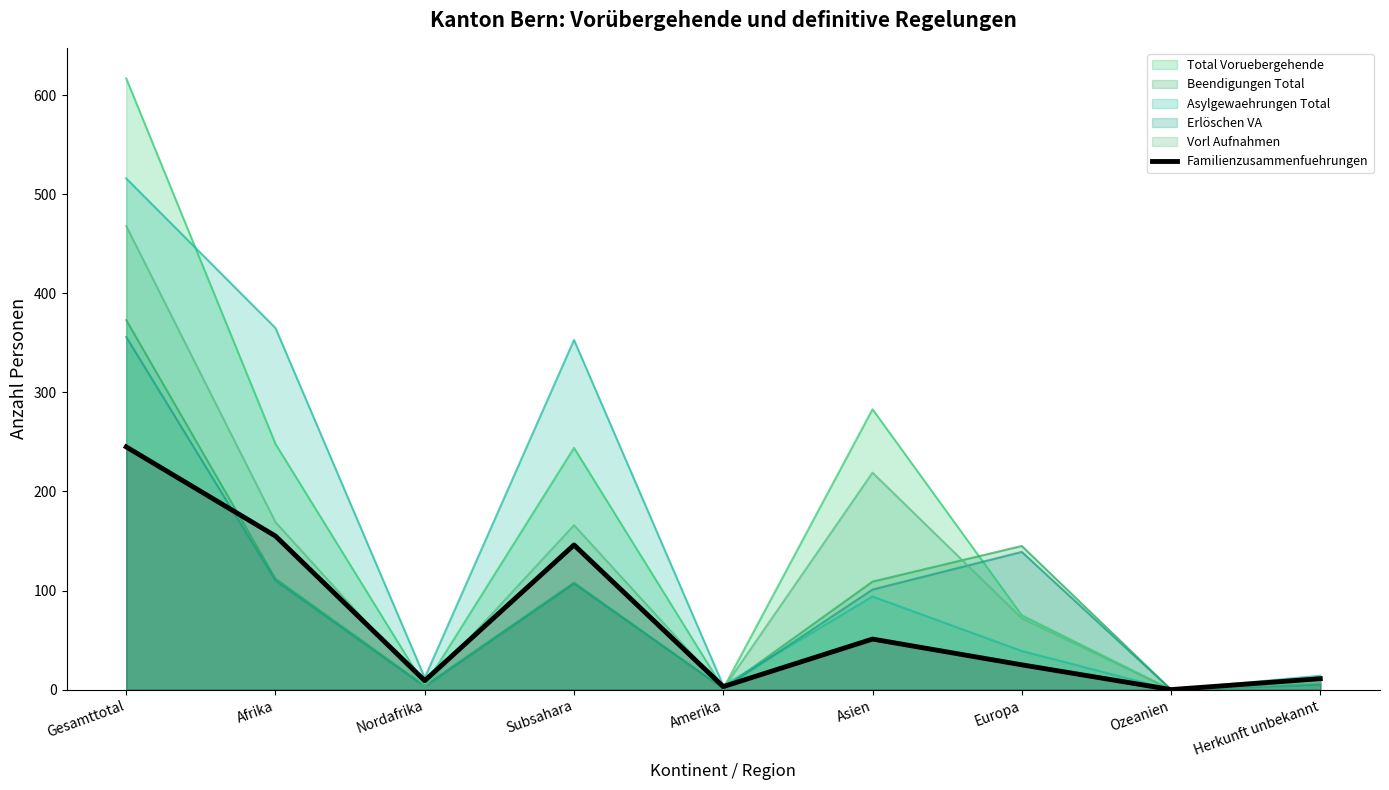

What is the approximate value of Total Voruebergehende at Afrika?

248